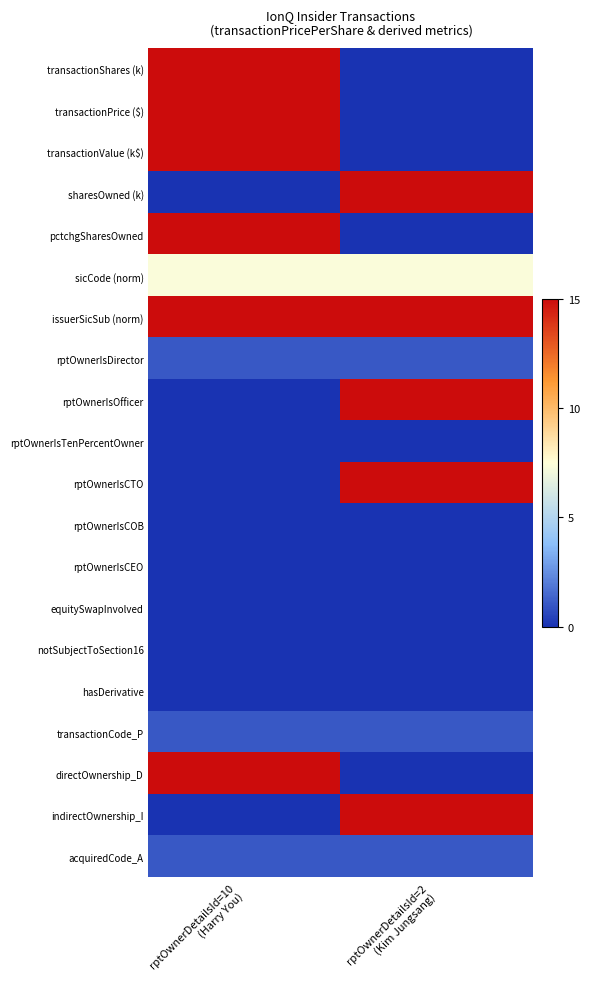

Rank the series by their maximum value, from highest to lowest.

issuerSicSub (norm), transactionShares (k), transactionPrice ($), transactionValue (k$), sharesOwned (k), pctchgSharesOwned, rptOwnerIsOfficer, rptOwnerIsCTO, directOwnership_D, indirectOwnership_I, sicCode (norm), rptOwnerIsDirector, transactionCode_P, acquiredCode_A, rptOwnerIsTenPercentOwner, rptOwnerIsCOB, rptOwnerIsCEO, equitySwapInvolved, notSubjectToSection16, hasDerivative